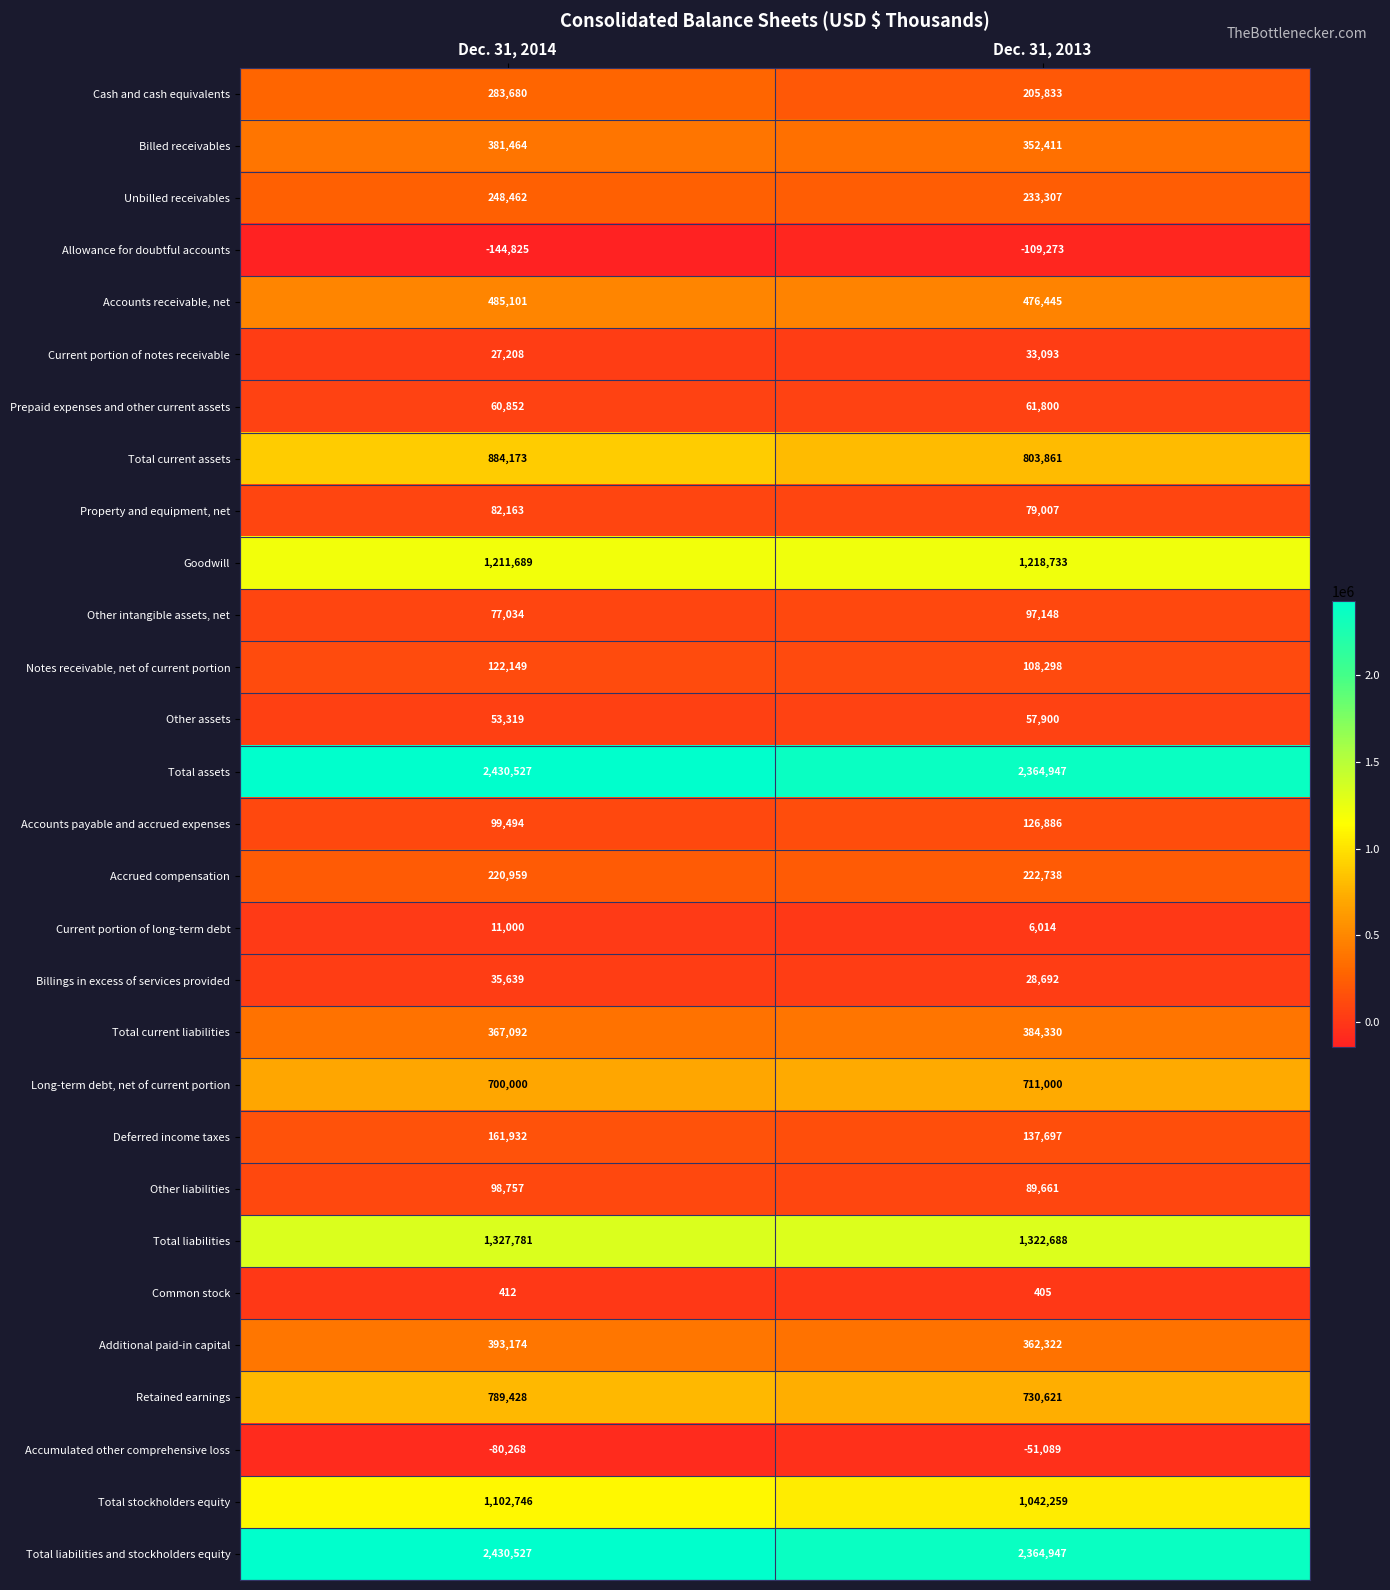

Read the Other assets value at Dec. 31, 2014, to the nearest 10.

53320